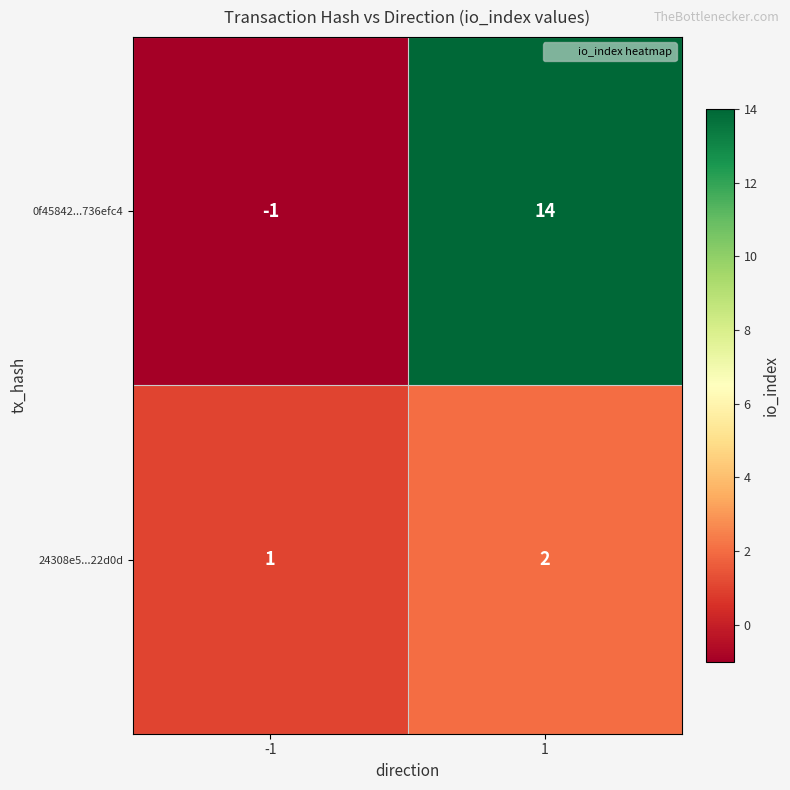

What is the sum of all 24308e5...22d0d values?

3